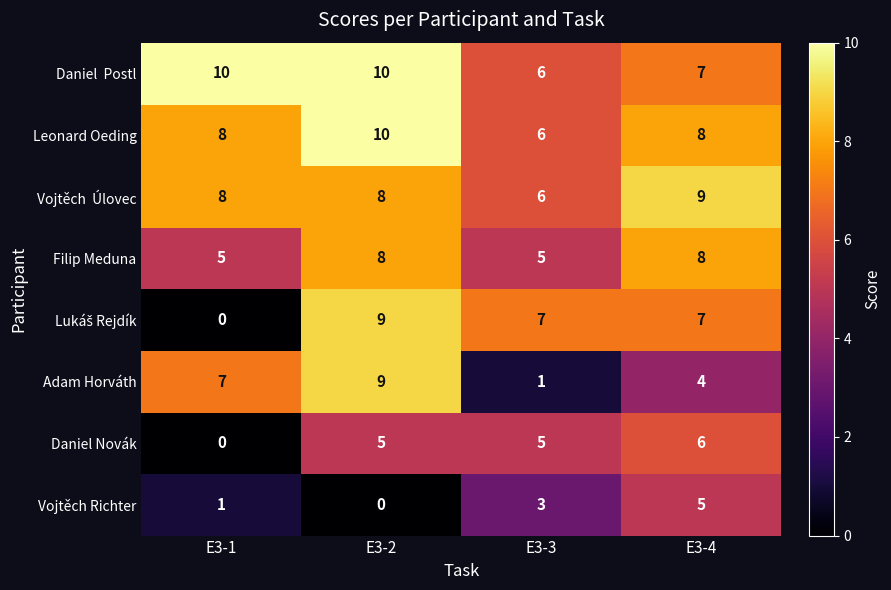

What is the spread (max minus min) of values at E3-2?

10